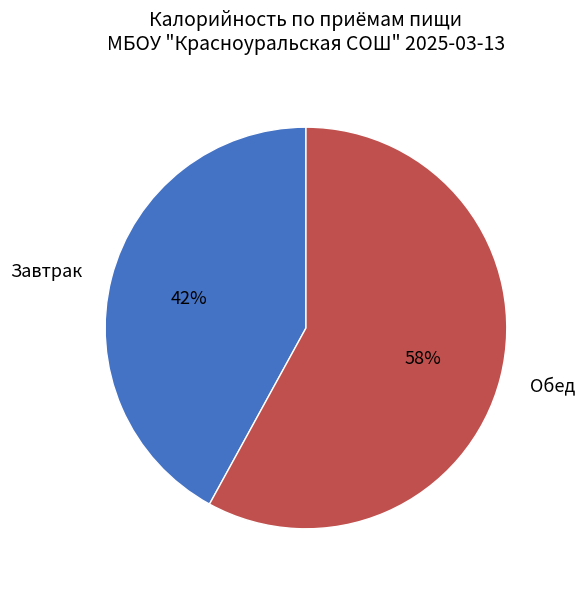

Do Обед and Завтрак together represent more than half of the pie?

Yes